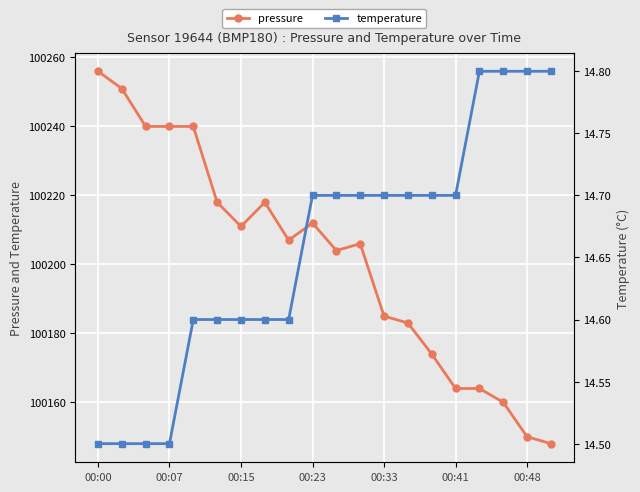

Where is the first local maximum for pressure?

7